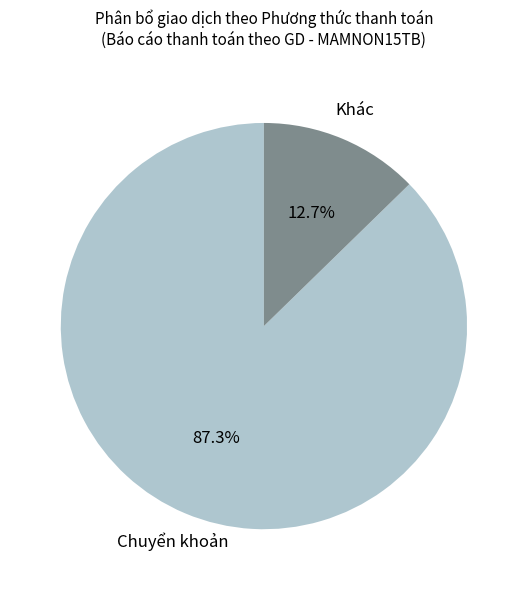

Is there any slice that represents more than half of the pie?

Yes